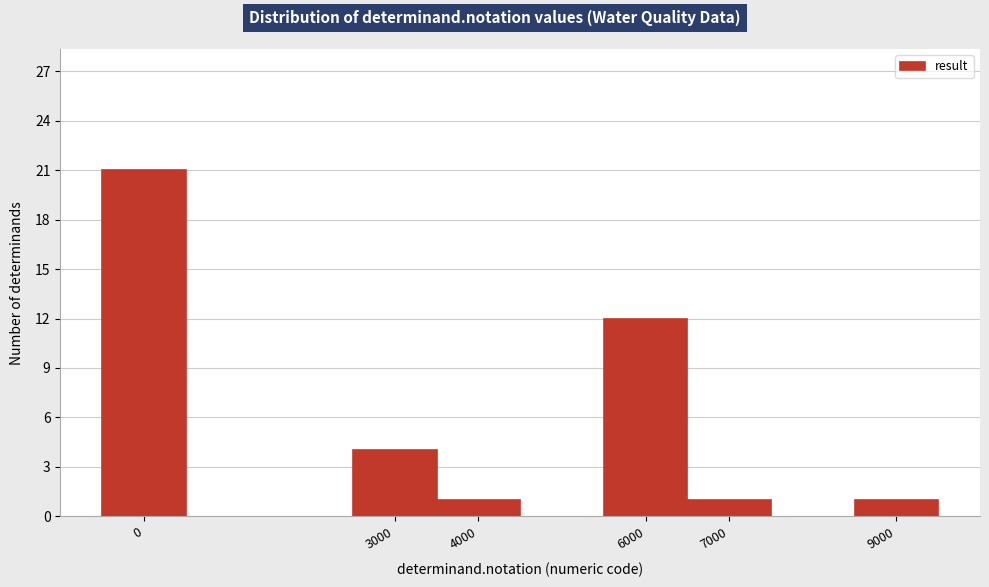

Reading right to left, extract all data points from this chart.

1	1	12	1	4	21